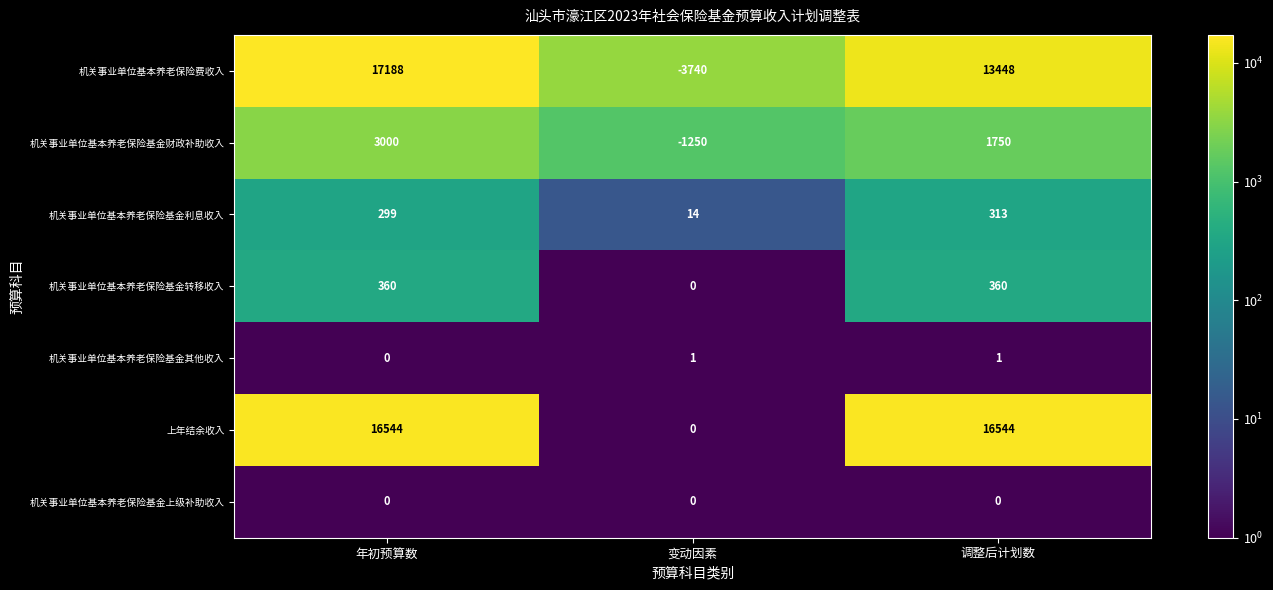

At which category is the sum across all series the highest?

年初预算数